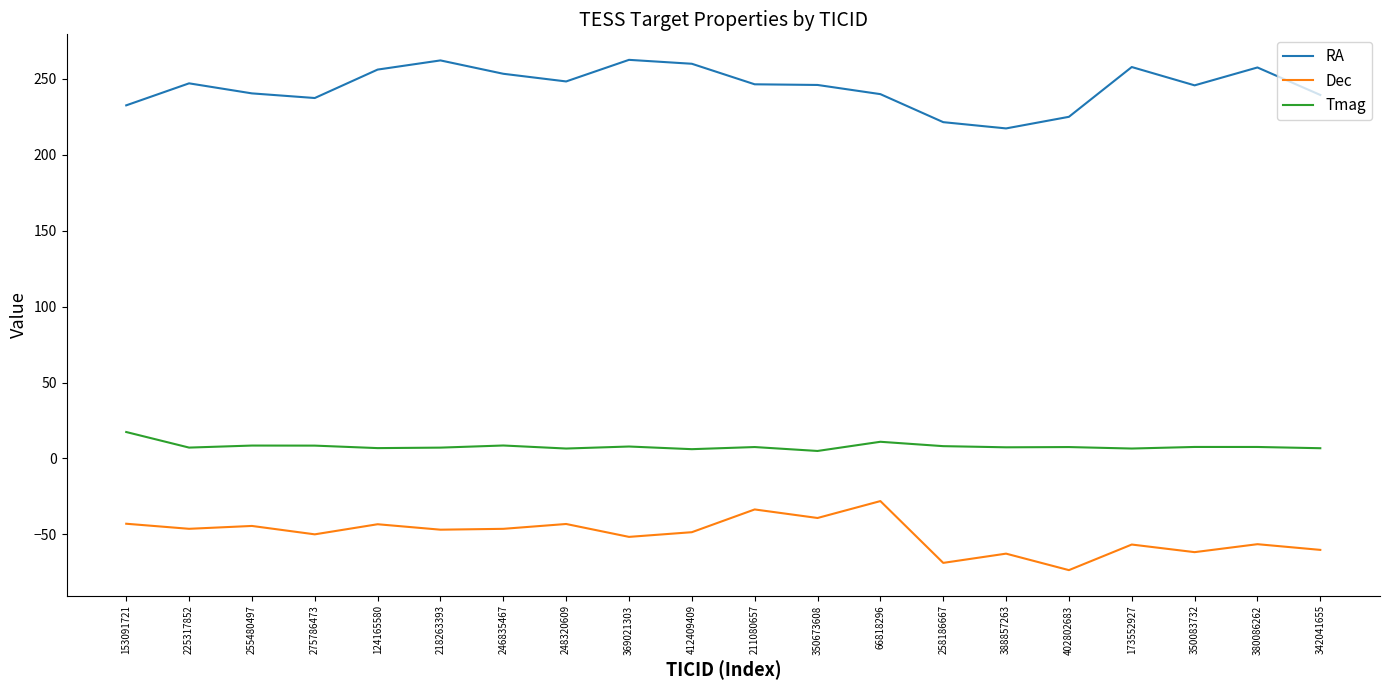

Rank the series at 388857263 from highest to lowest value.

RA, Tmag, Dec